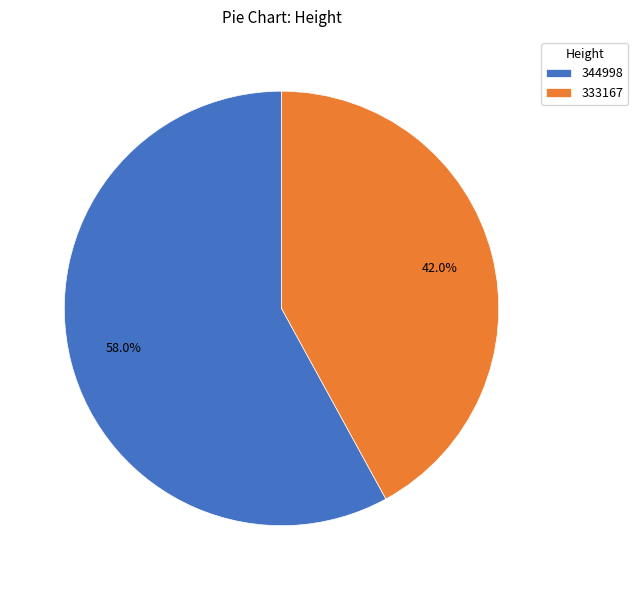

What is the smallest slice in the pie chart?

333167